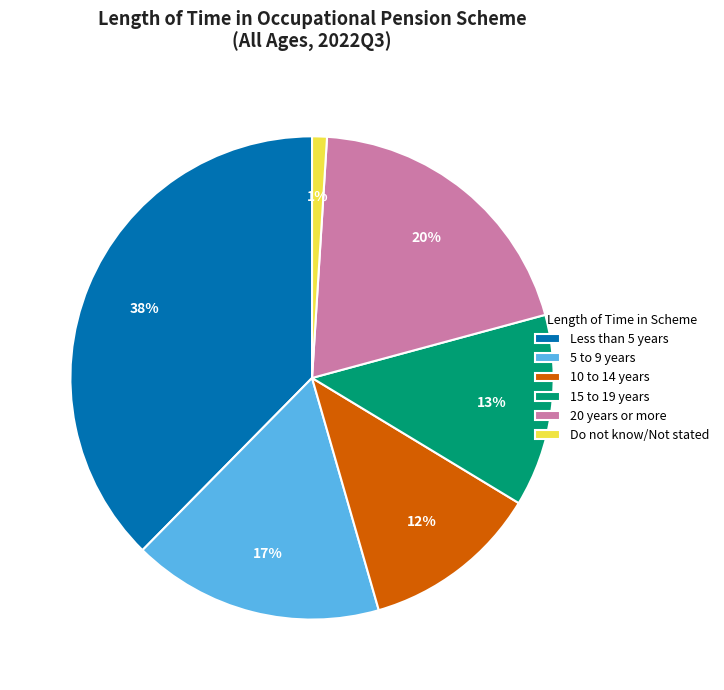

Which has a higher value, 5 to 9 years or 15 to 19 years?

5 to 9 years